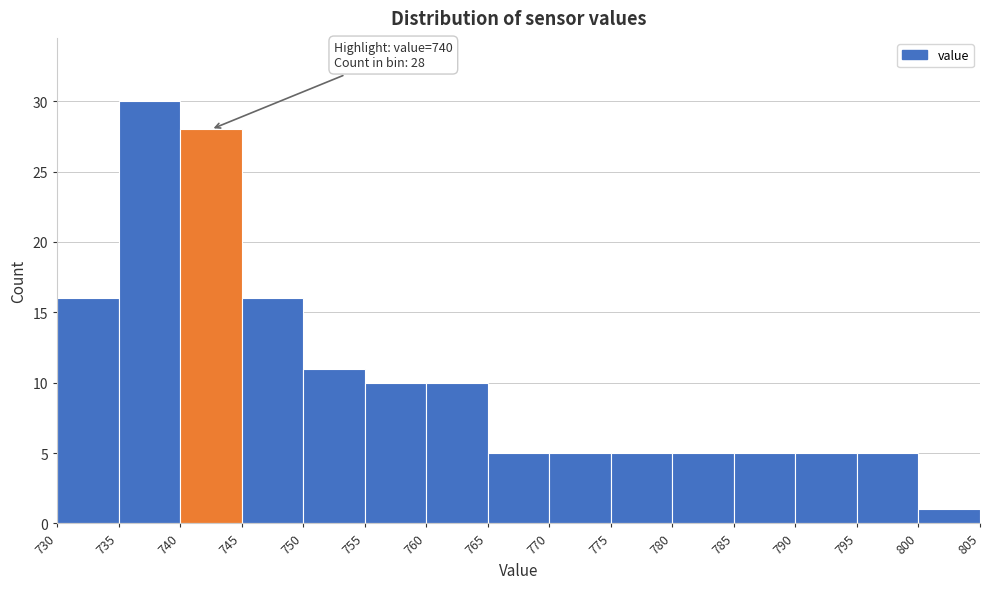

Which range on the x-axis has the tallest bar?

735 to 740